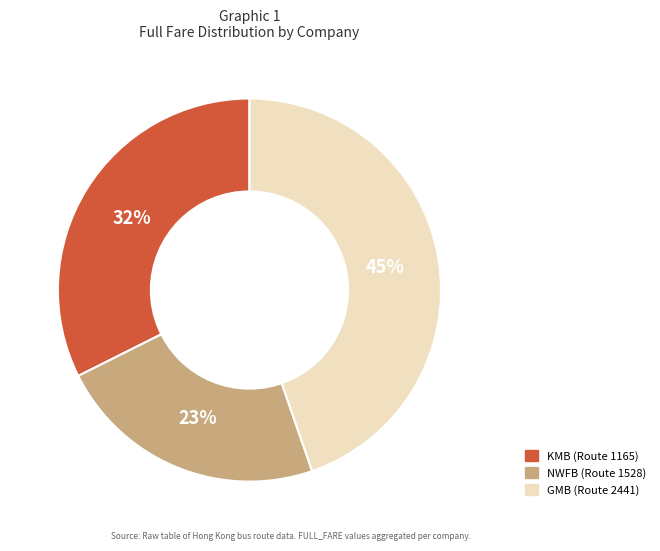

How many segments does this pie chart have?

3